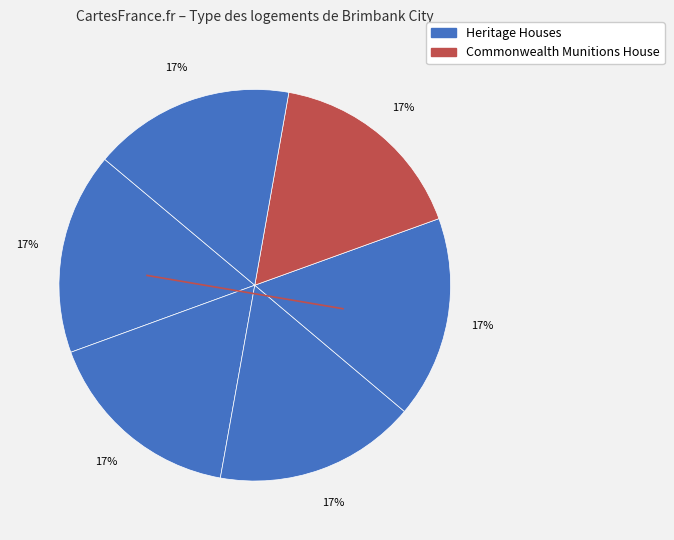

How many segments does this pie chart have?

6